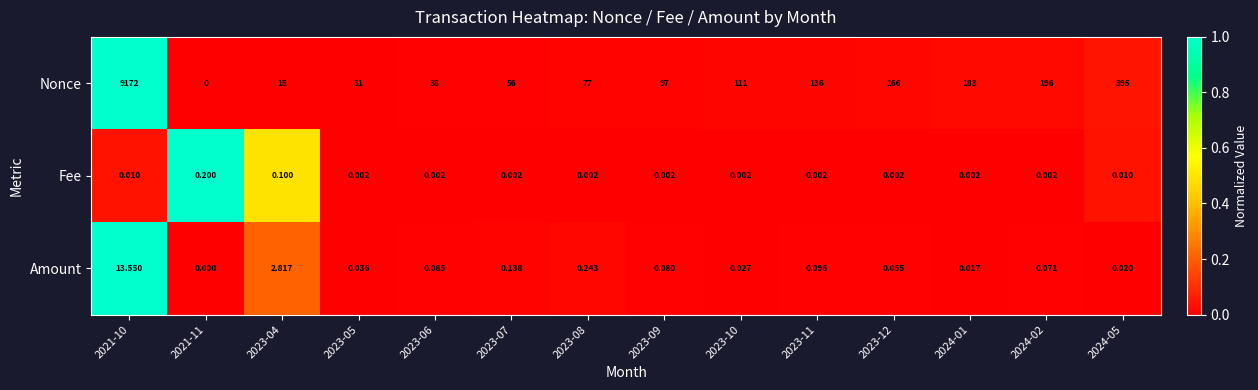

Is the value of Nonce at 2023-06 greater than the value of Amount at 2023-10?

Yes